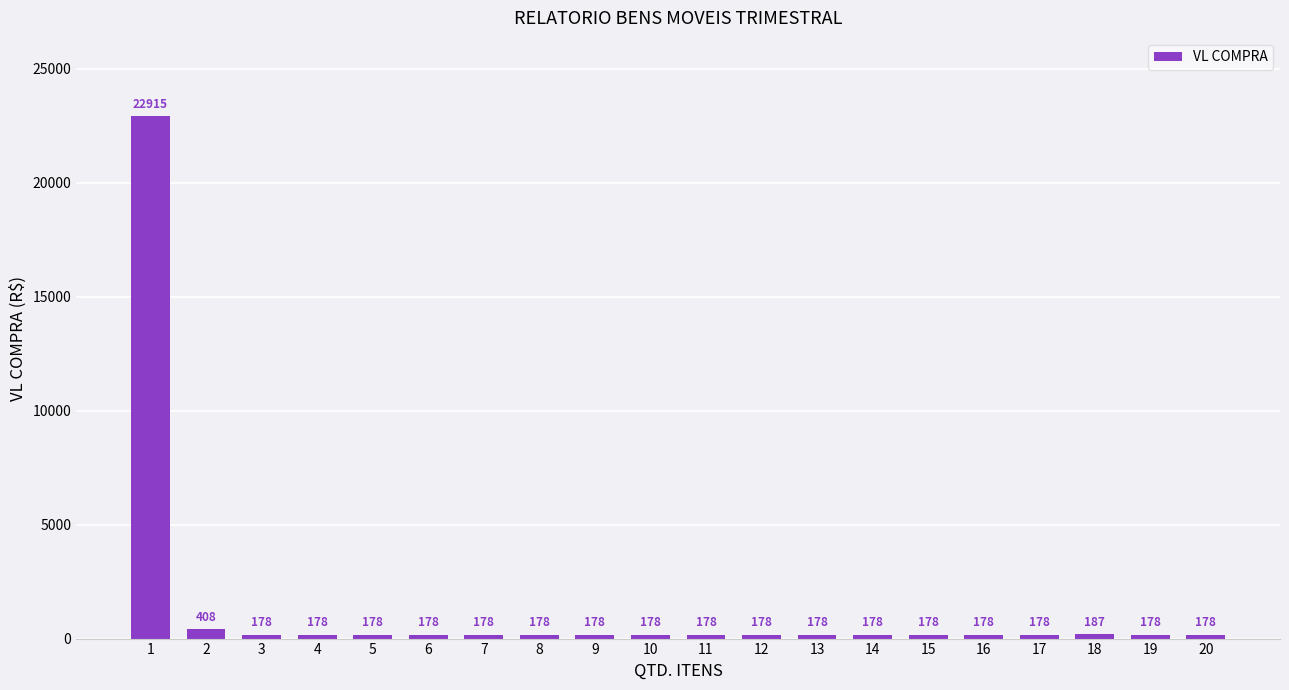

Is it true that the value at 20 is 178?

True